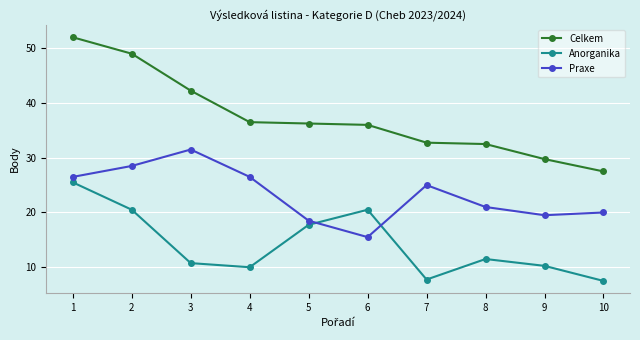

The Celkem series shows 15.0 at 9. True or false?

False